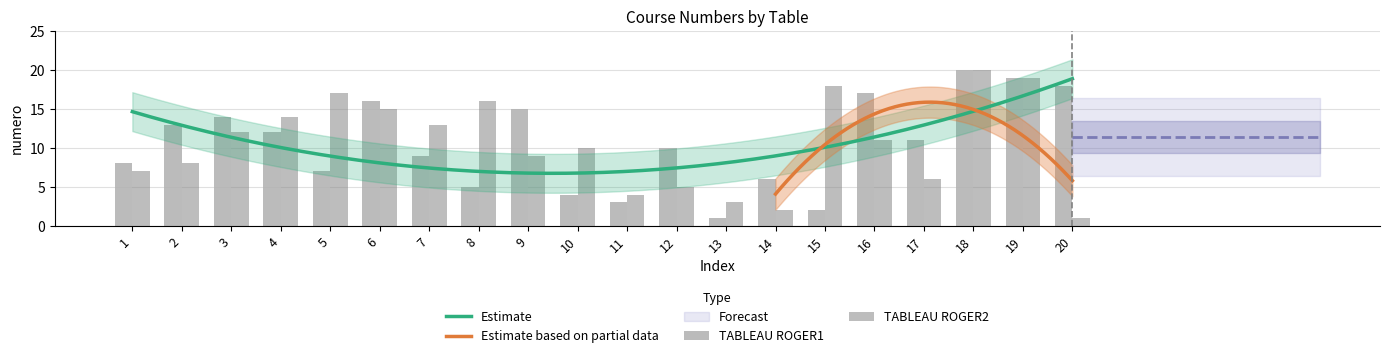

What is the average value of the TABLEAU ROGER2 series?

10